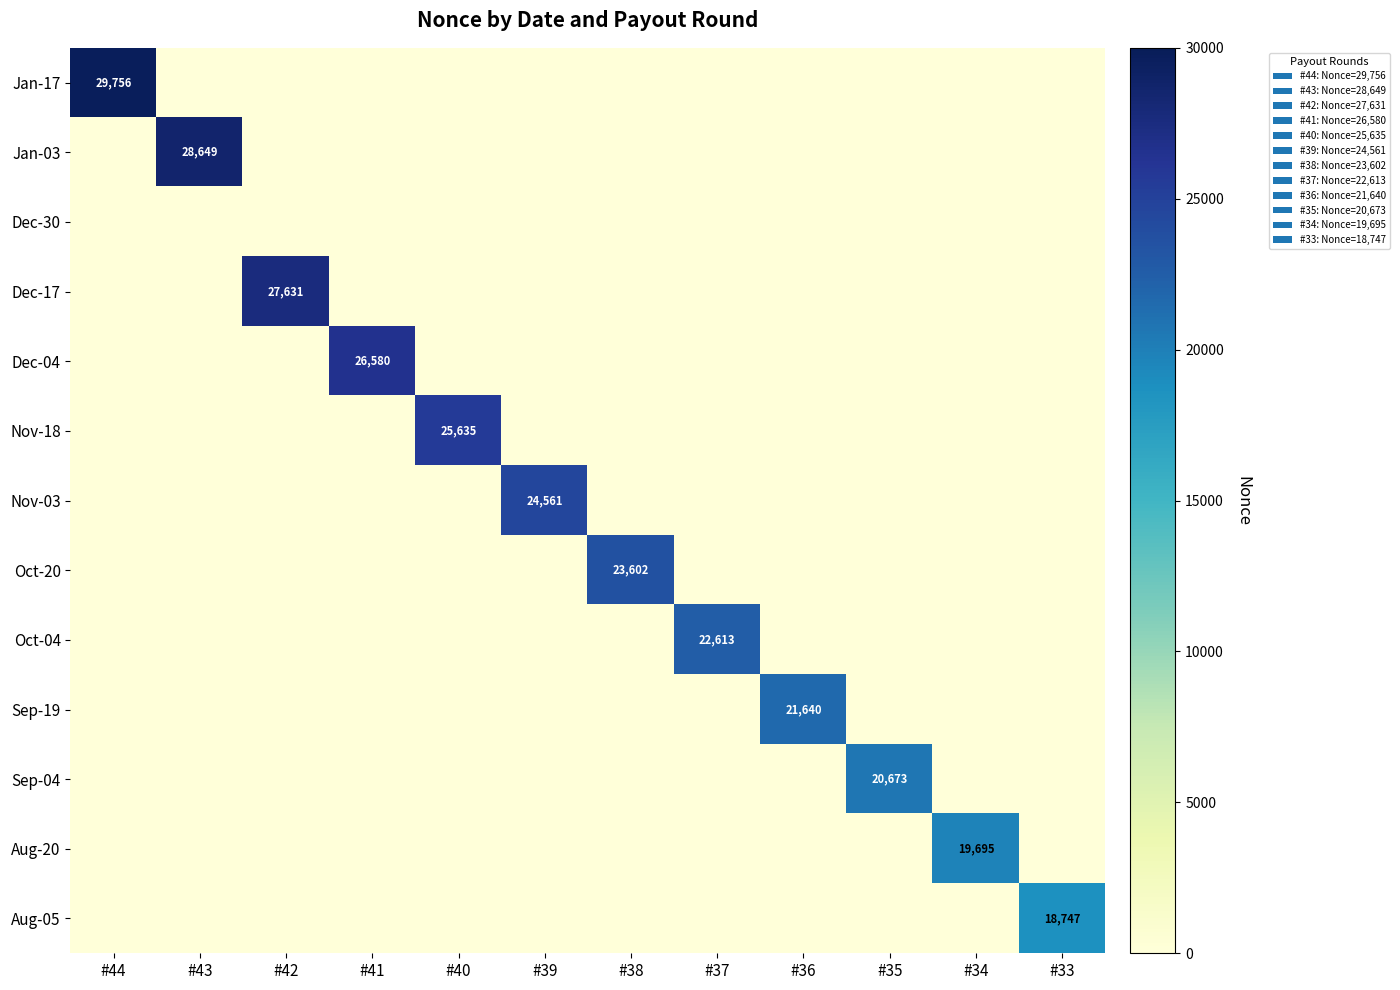

How many values in the Sep-04 series exceed 0?

1